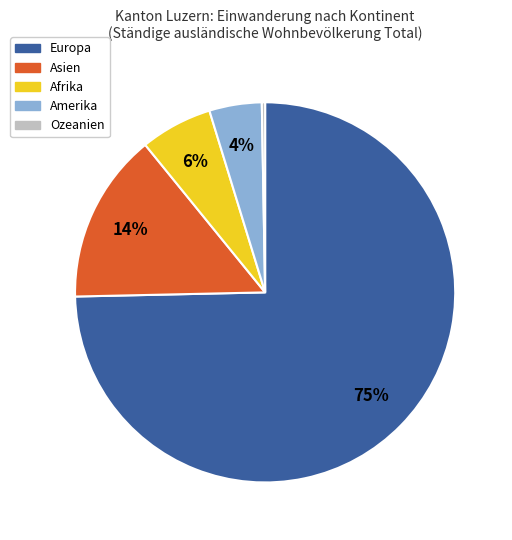

Which slice represents more than half of the pie?

Europa